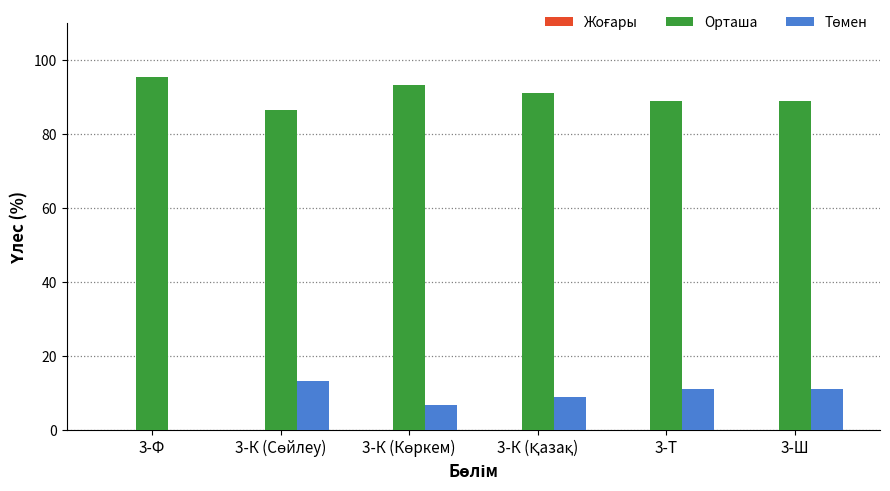

What is the maximum value shown in the chart?

95.6